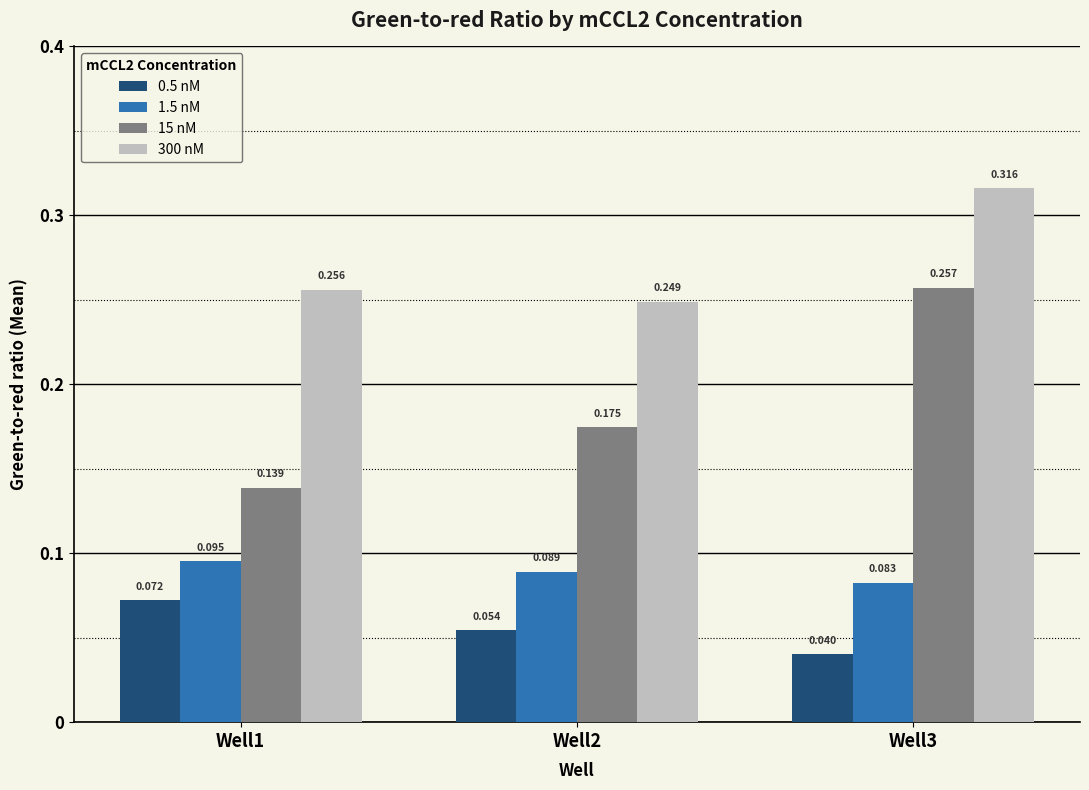

Rank the series at Well3 from lowest to highest value.

0.5 nM, 1.5 nM, 15 nM, 300 nM